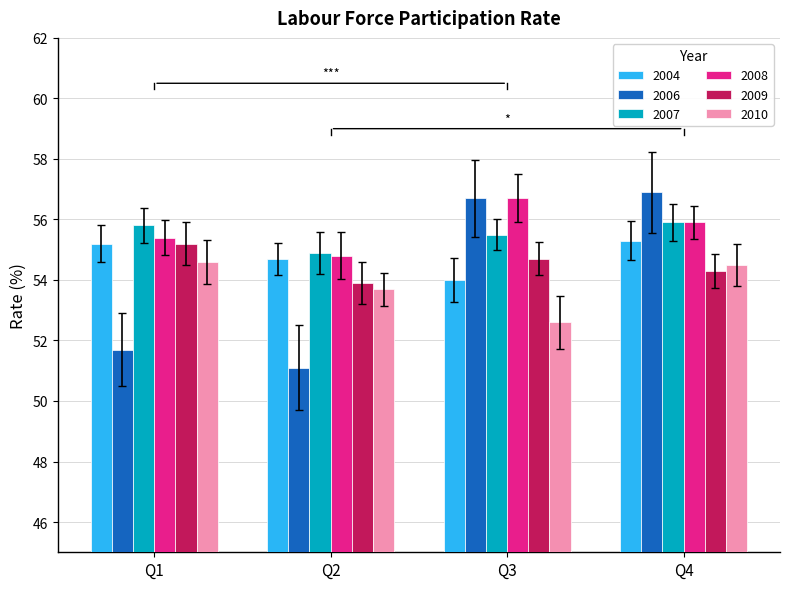

Which series has the widest spread of values?

2006